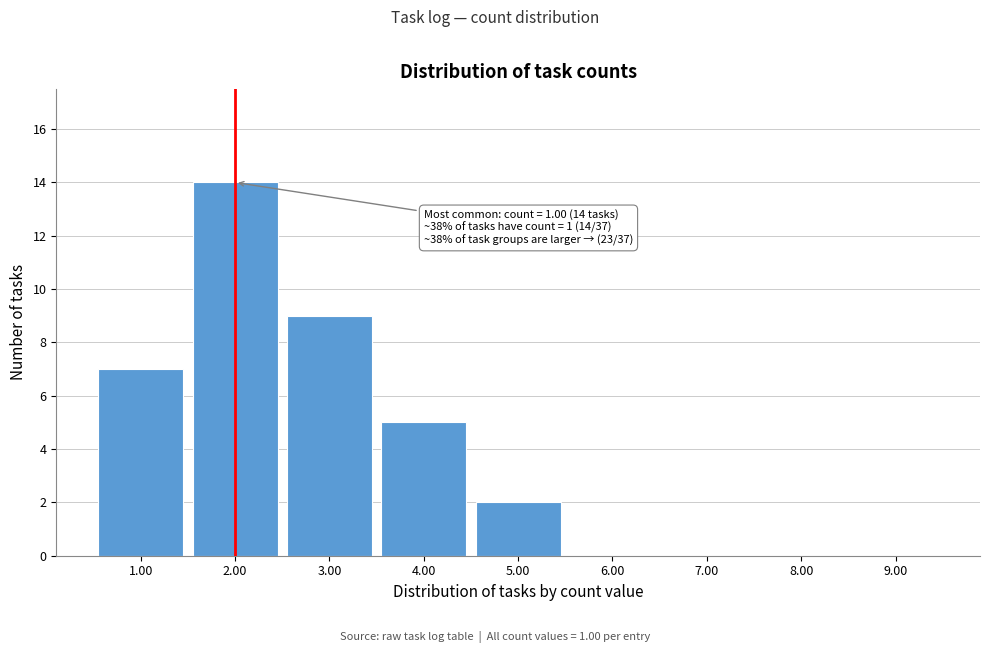

Reading left to right, what are all the values shown in this chart?

1.00=7	2.00=14	3.00=9	4.00=5	5.00=2	6.00=0	7.00=0	8.00=0	9.00=0